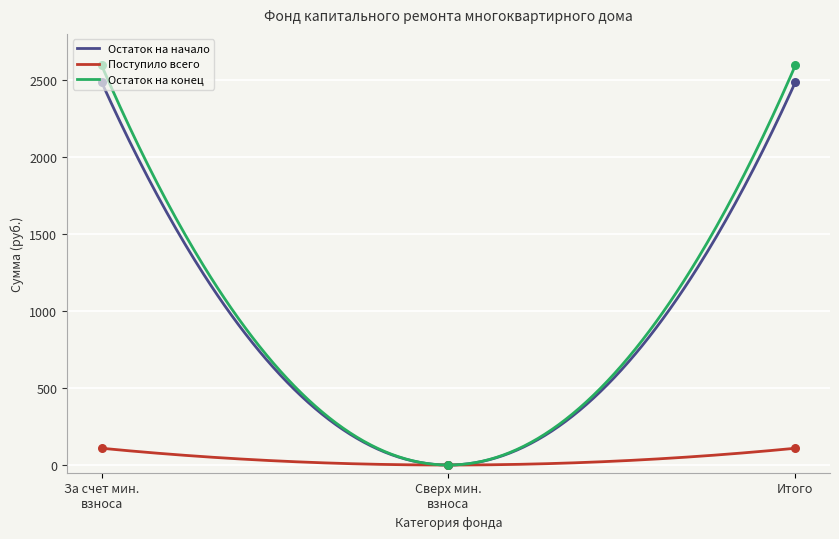

At which category is the sum across all series the highest?

За счет мин. взноса